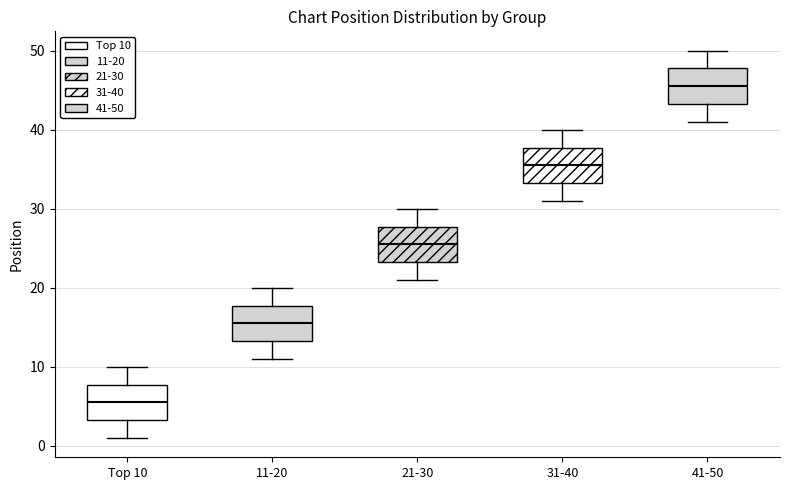

Where is the lower edge of the box for Top 10 on the y-axis? The values are not printed on the chart, so give them approximately, as read against the axis.

3